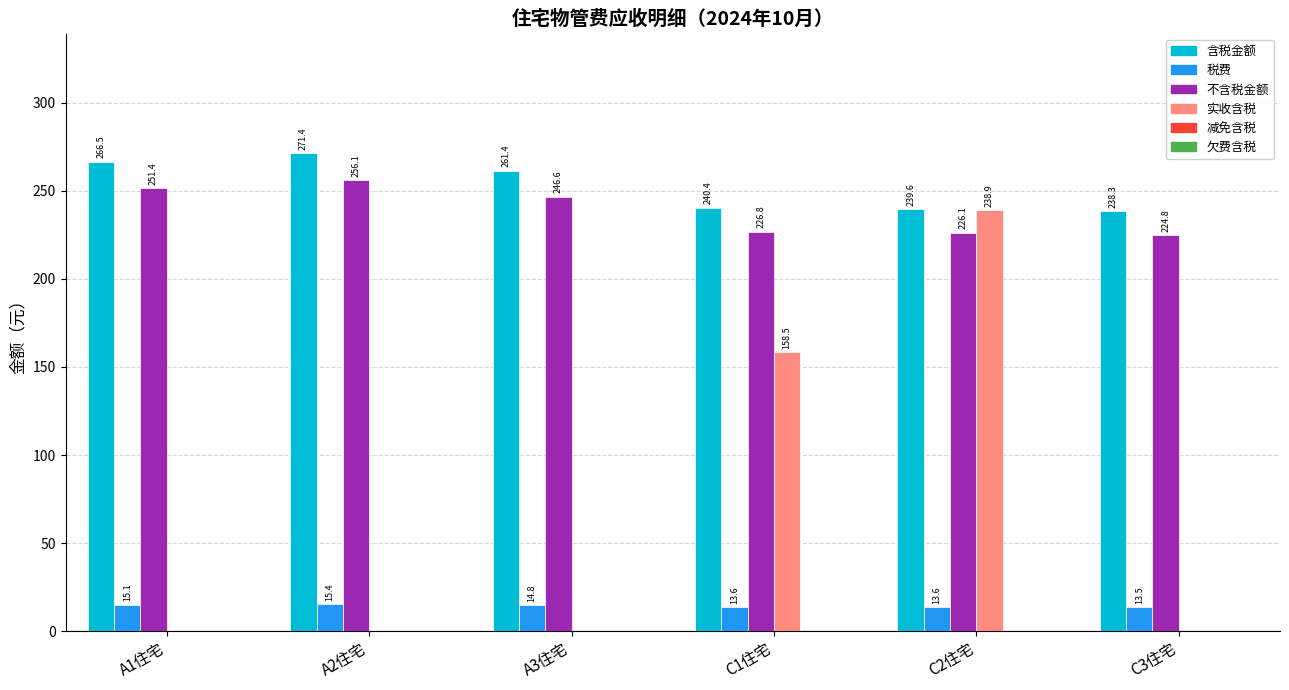

What is the sum of the 不含税金额 values at A3住宅 and C3住宅?

471.4